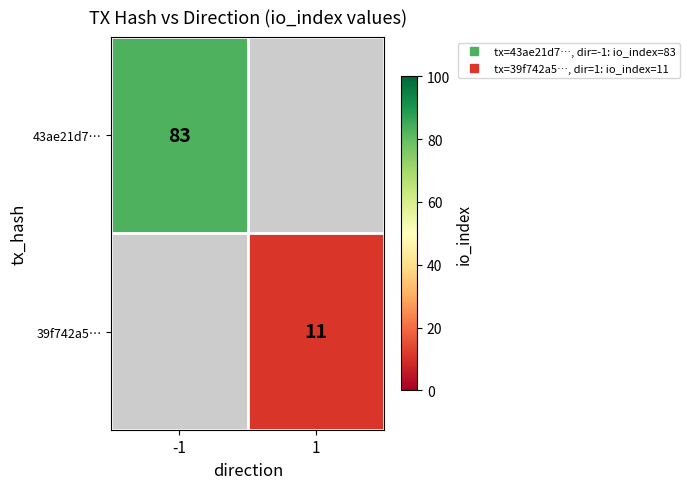

What is the minimum value for 43ae21d7…?

83.0